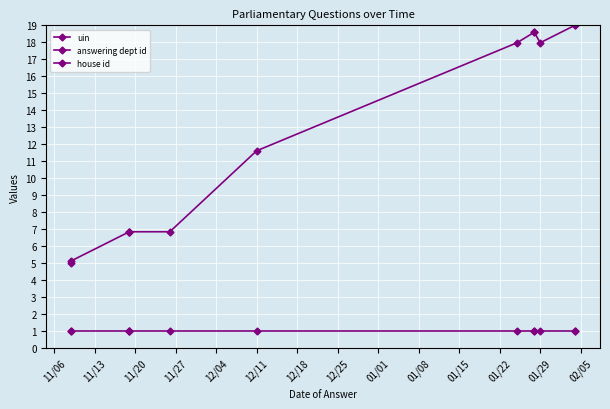

What is the value of the house id point at the 10th from the left?

1.0